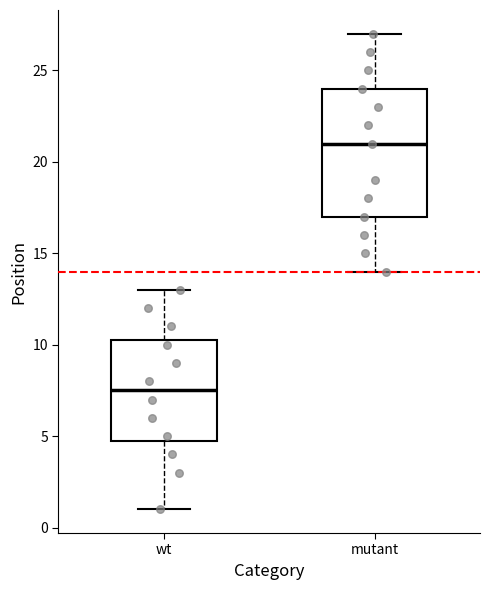

Reading left to right, transcribe this box plot: for each box, give where its median line is, the range the box spans, and where its two whiskers end, as read against the y-axis. The values are not printed on the chart, so give them approximately, as read against the axis.

wt: median 7.5, box 5.0 to 10.5, whiskers 1.0 to 13.0
mutant: median 21.0, box 17.0 to 24.0, whiskers 14.0 to 27.0